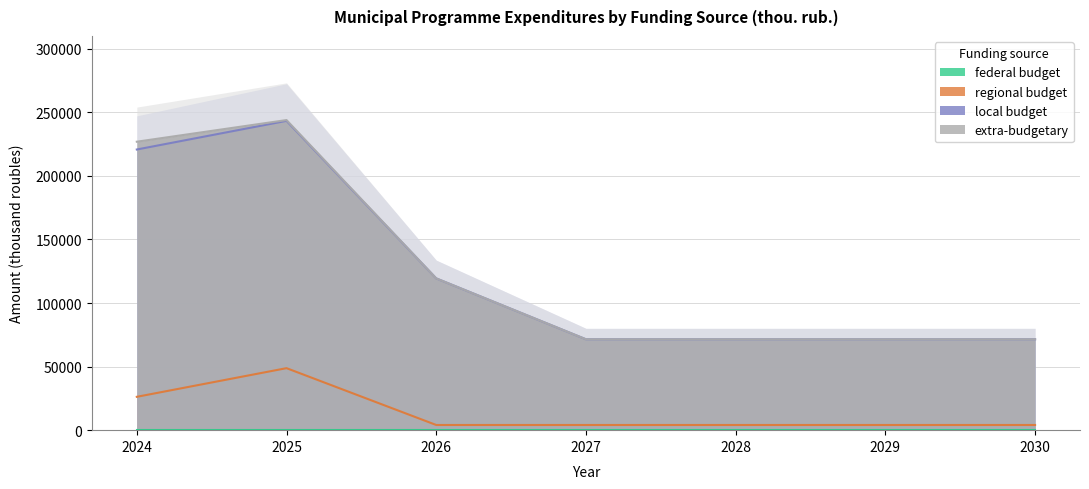

Is the value of regional budget at 2030 greater than the value of local budget at 2027?

No